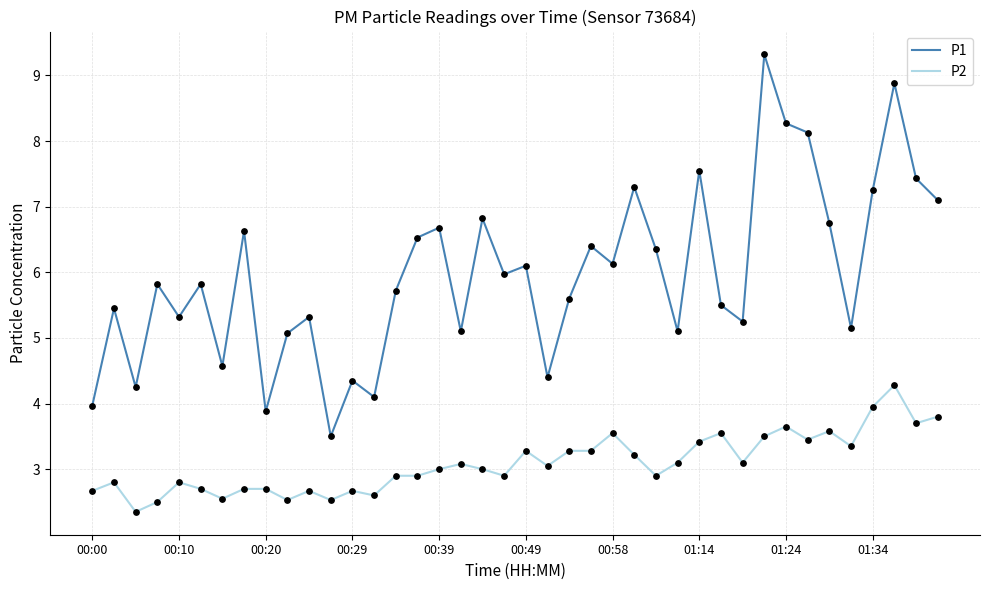

Which series has the largest total across all categories?

P1